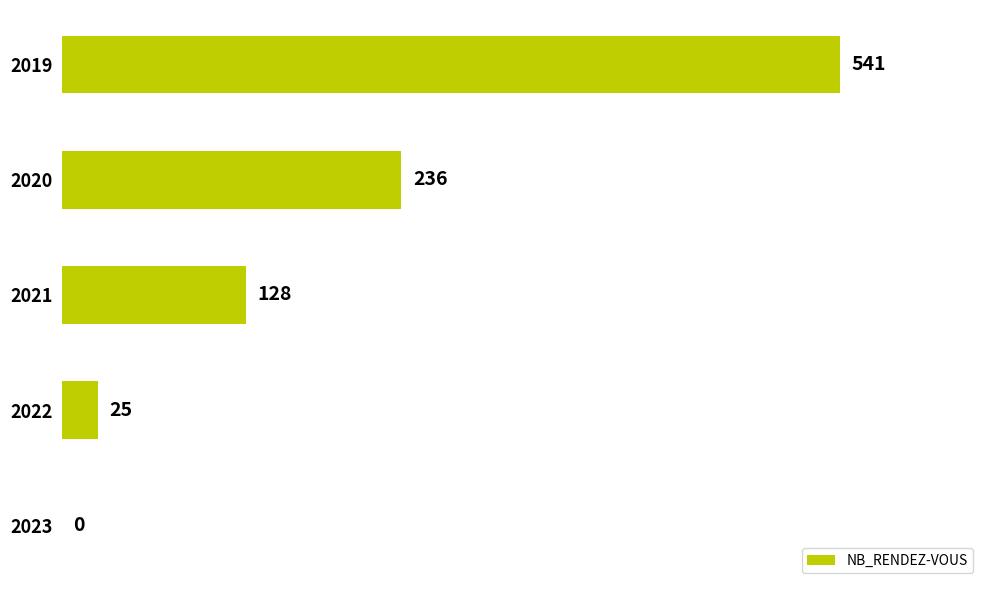

What is the sum of all values?

930